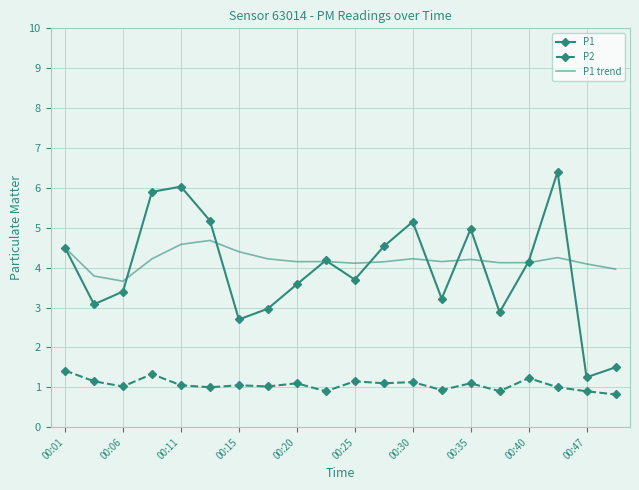

List the series in order of their peak value, highest first.

P1, P1 trend, P2